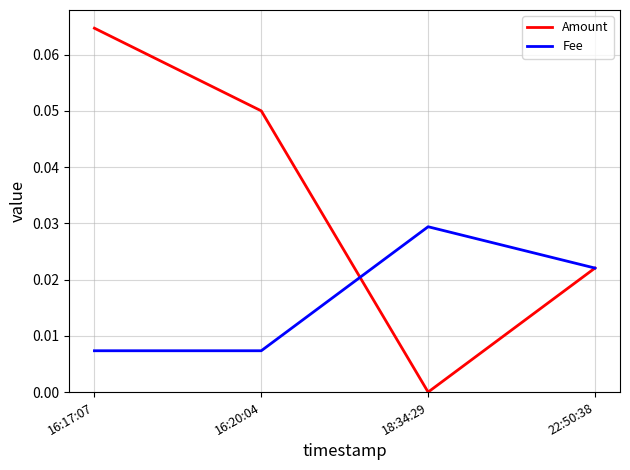

What are all the series names shown in the legend?

Amount, Fee